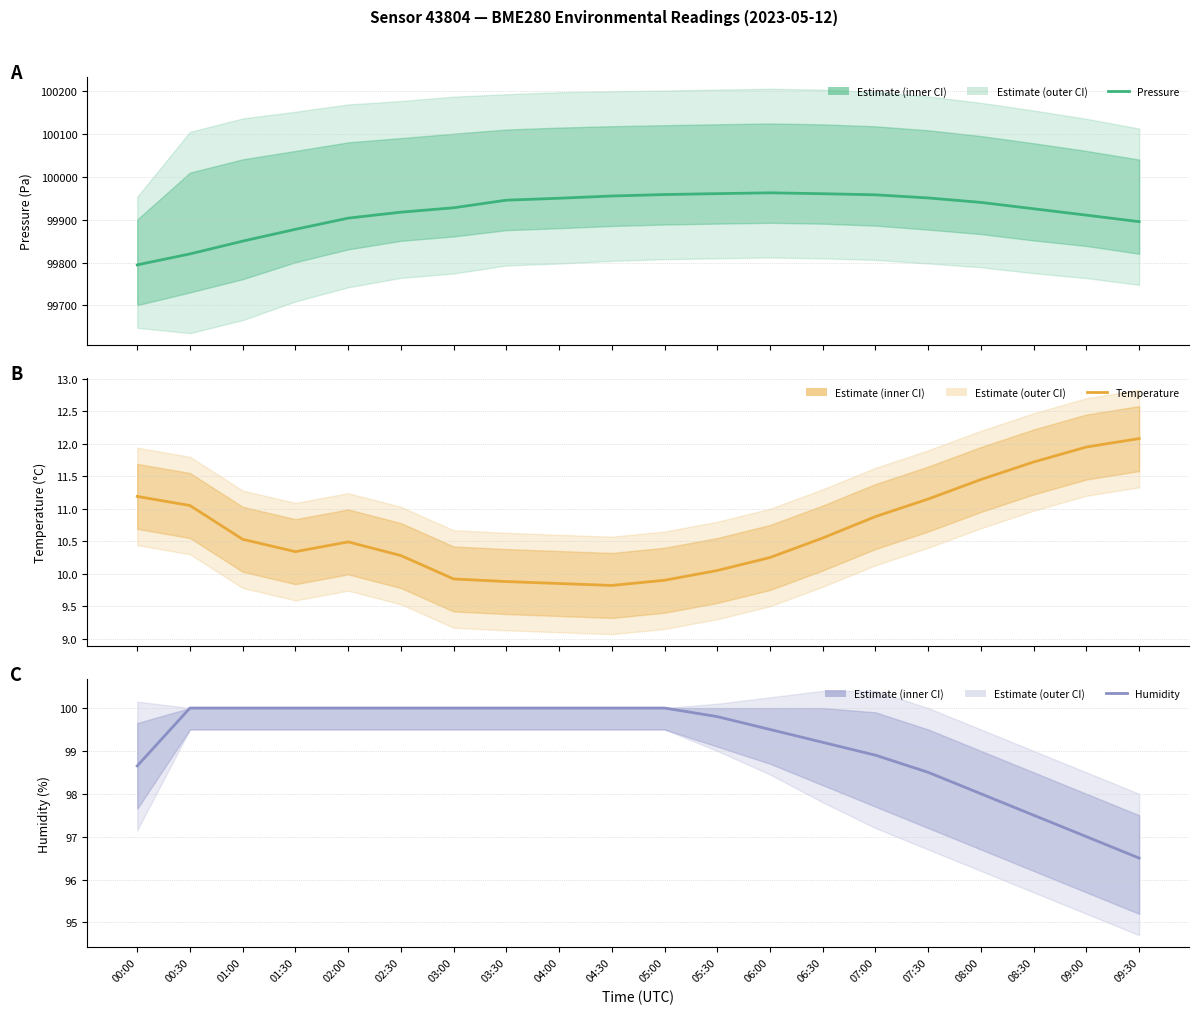

What are all the series names shown in the legend?

Pressure, Temperature, Humidity